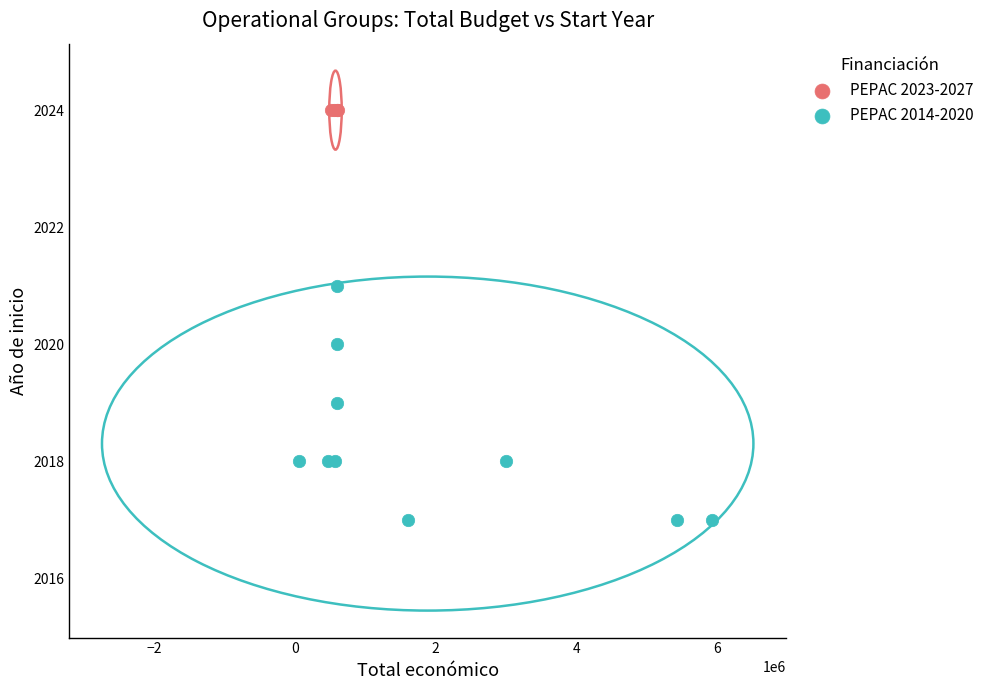

Which series contains the lowest Y value?

PEPAC 2014-2020